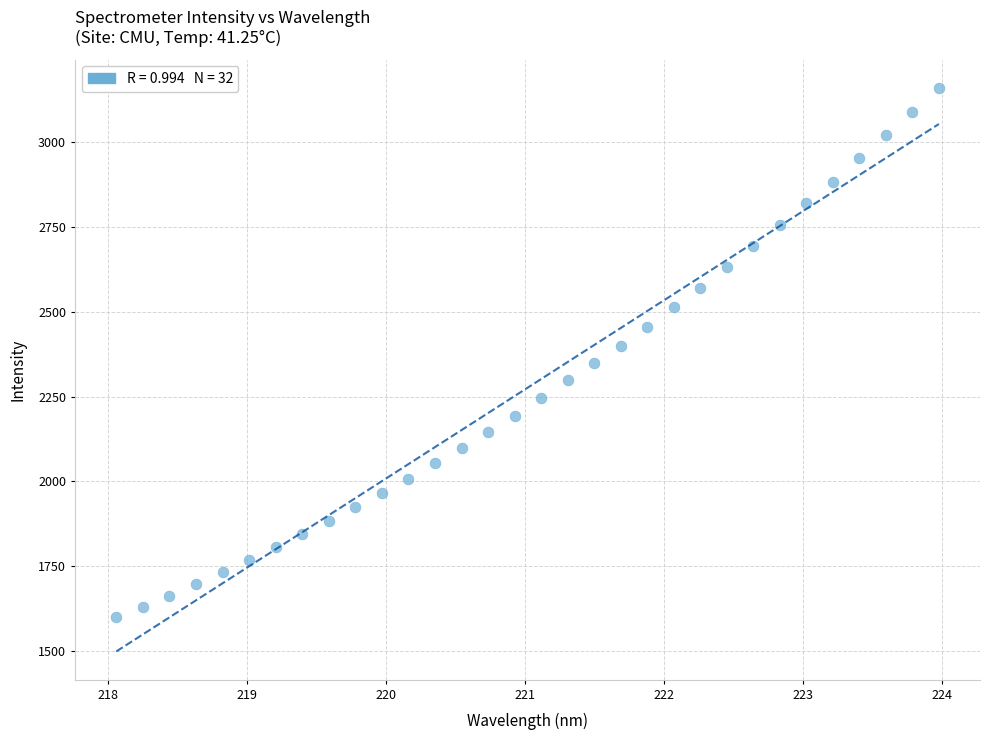

What is the range of Y values (max minus min)?

1562.5